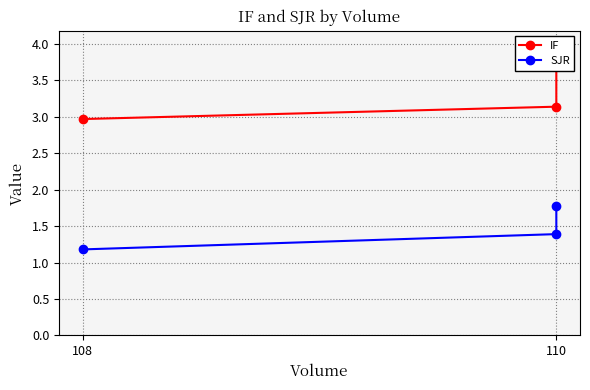

Does the chart display data point markers on the line(s)?

Yes